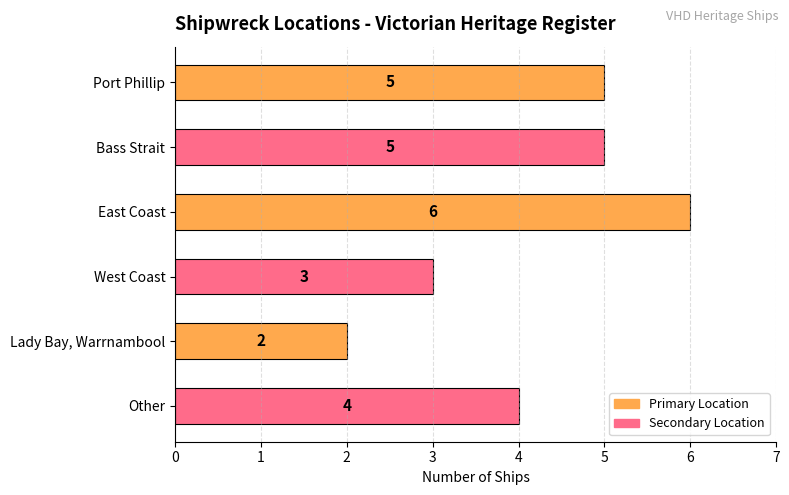

What is the difference between the maximum and second lowest values?

3